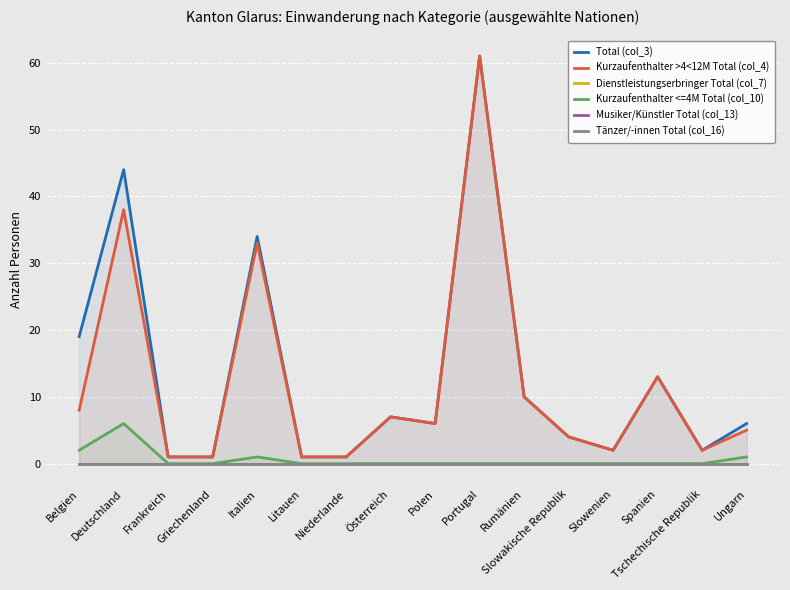

What is the difference between the highest and lowest values at Tschechische Republik?

2